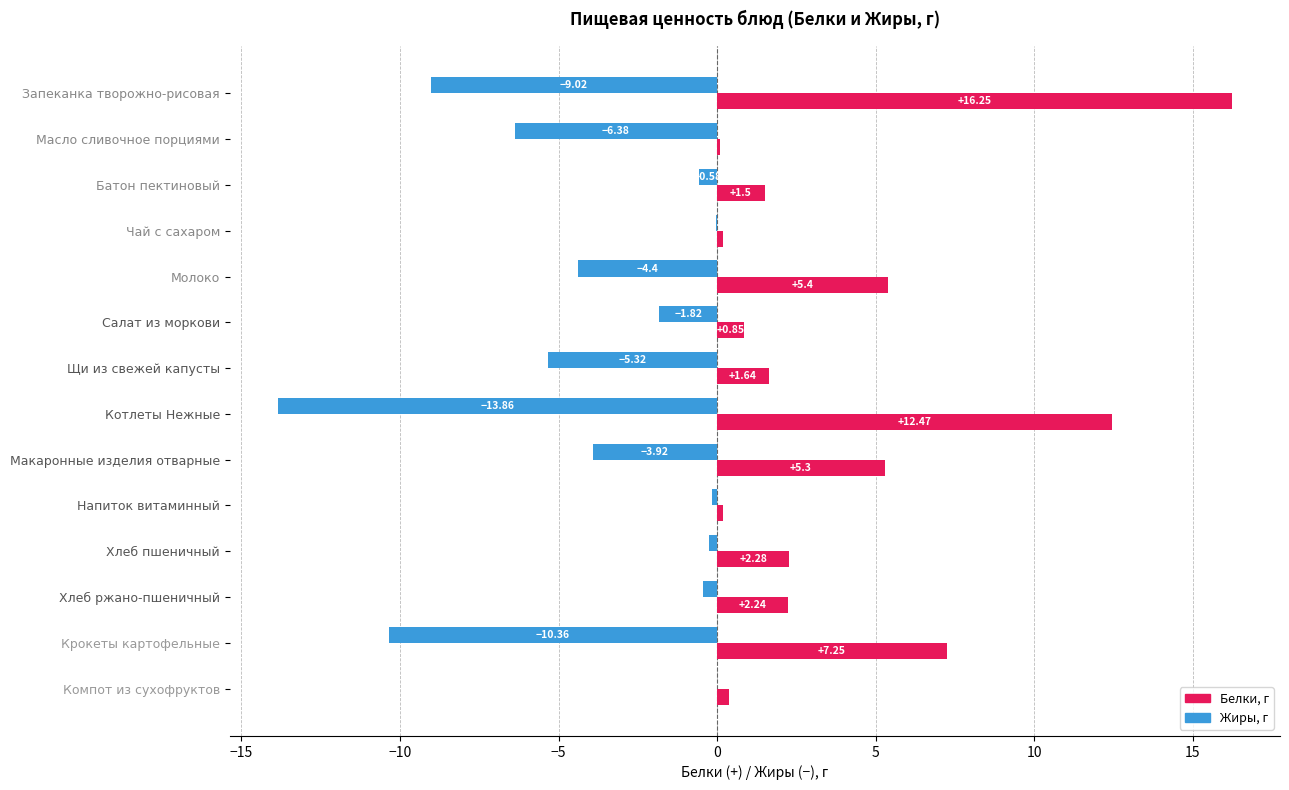

Which label corresponds to the largest value in the chart?

Запеканка творожно-рисовая